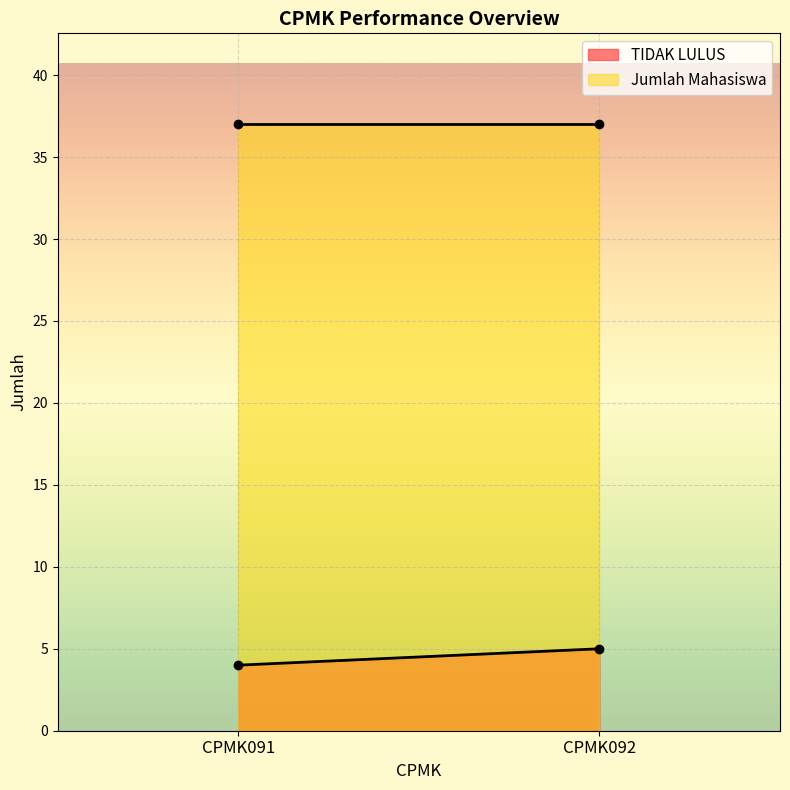

The value of TIDAK LULUS at CPMK091 is 4. True or false?

True